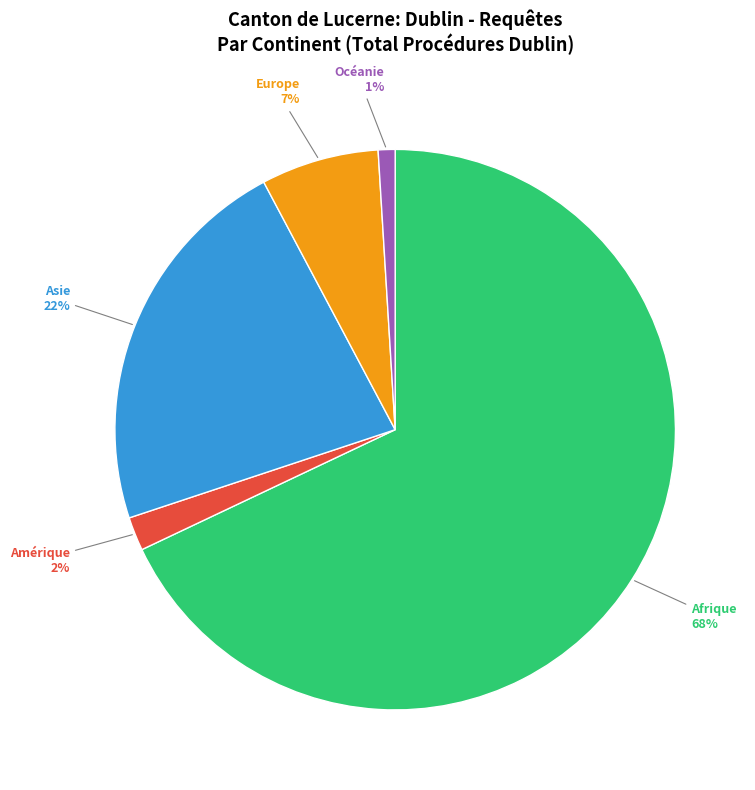

How many segments does this pie chart have?

5